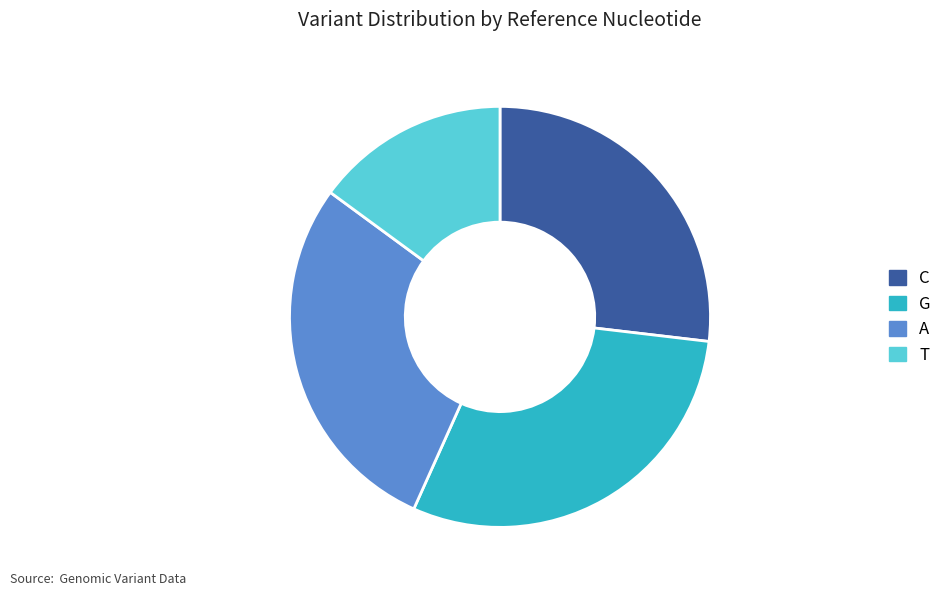

Approximately how many times larger is the value at A compared to C?

1.1